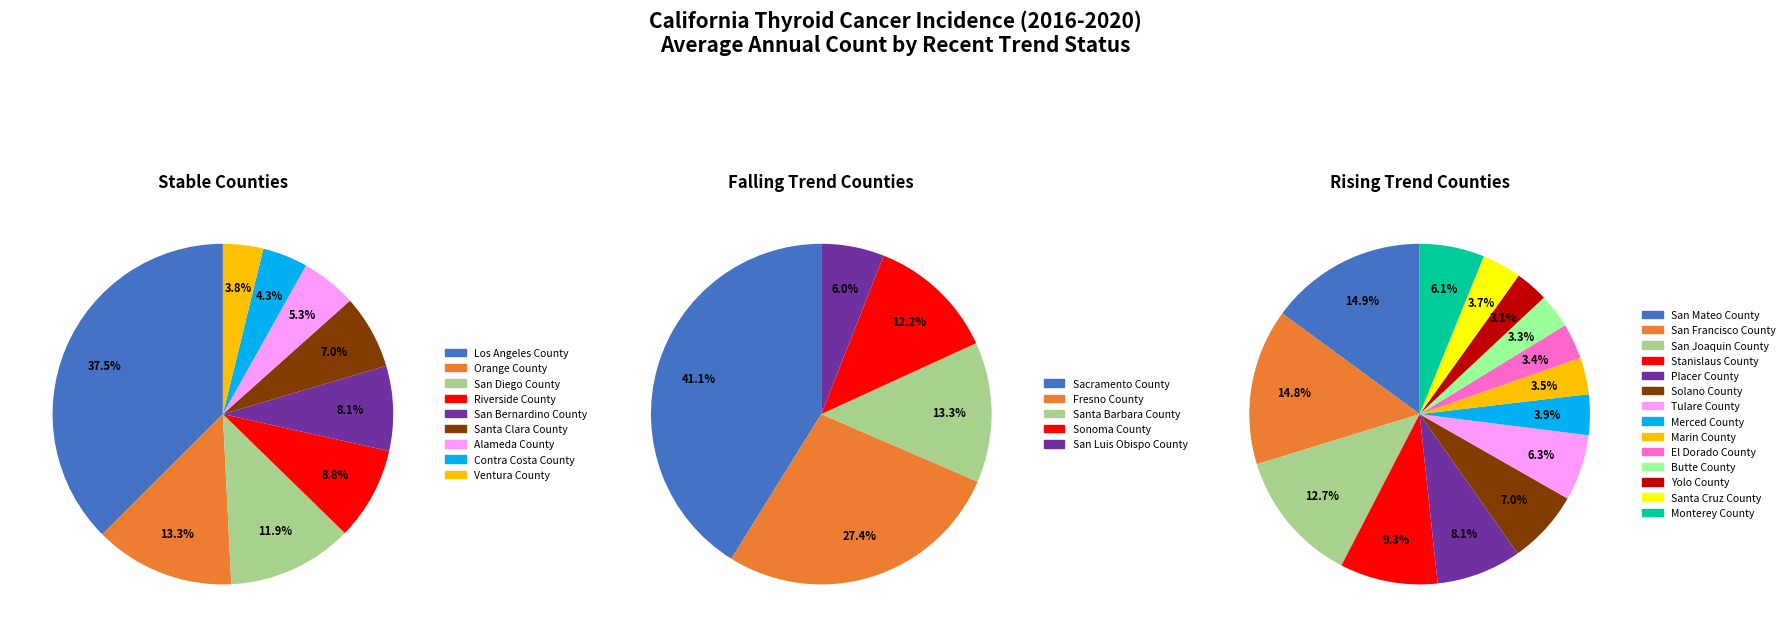

How much of the chart is everything except rising?

81.0%